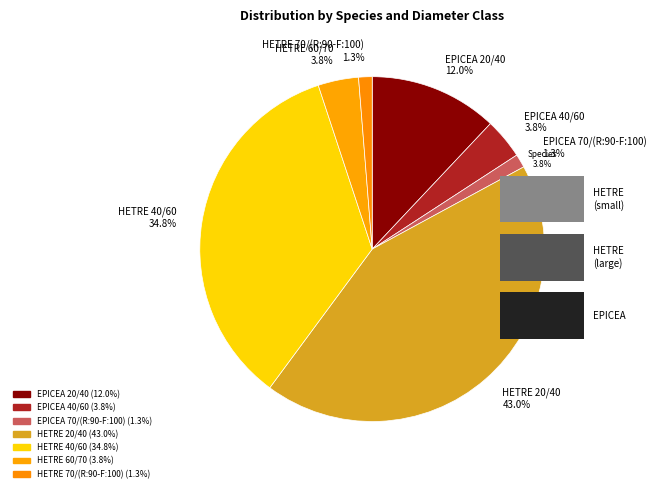

Which has a higher value, EPICEA 20/40 or HETRE 40/60?

HETRE 40/60